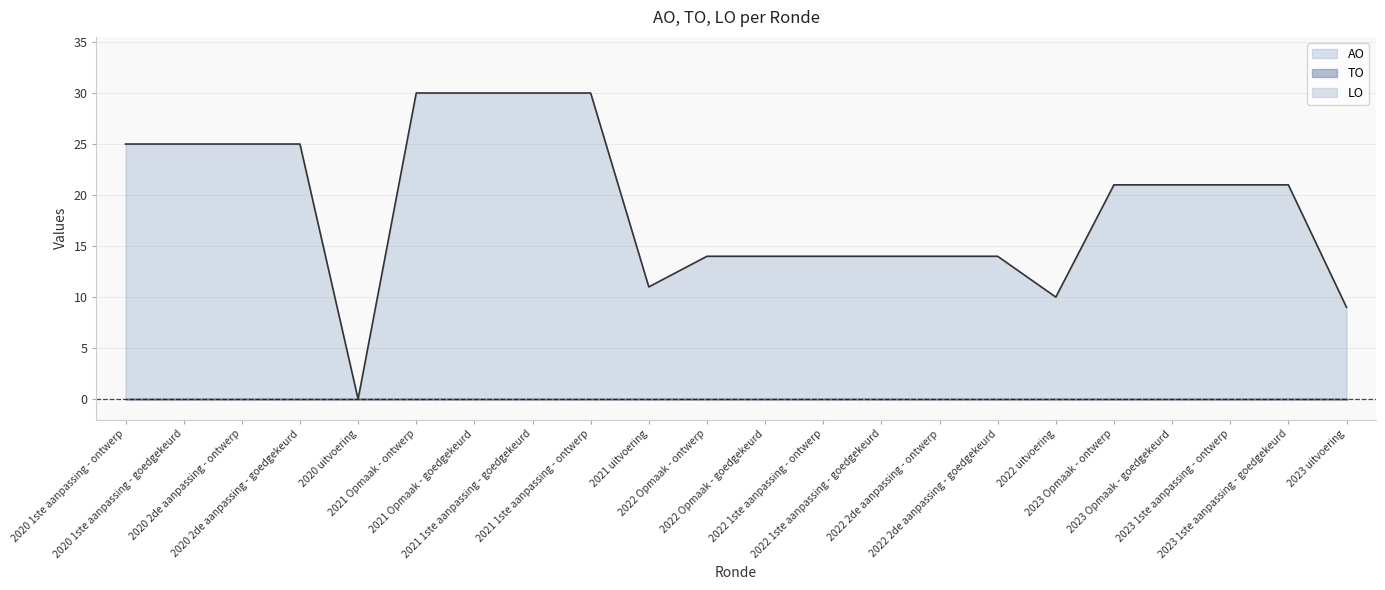

Is it true that LO equals 0 at 2020 2de aanpassing - goedgekeurd?

True